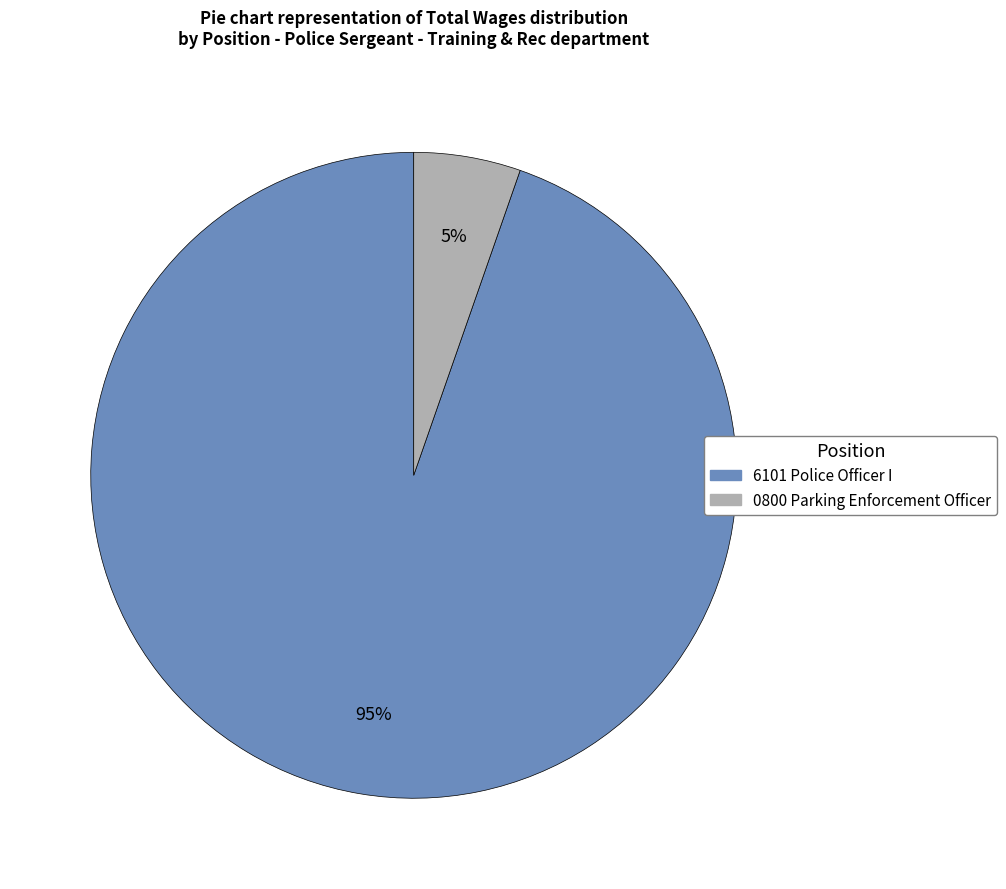

What is the majority slice?

6101 Police Officer I